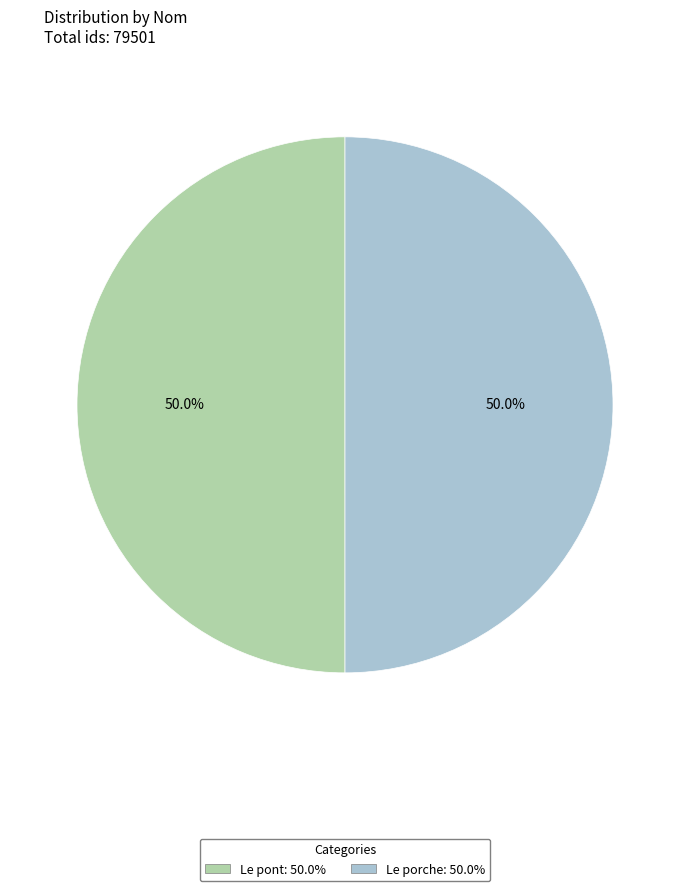

Combined, do Le porche and Le pont account for over 50%?

Yes